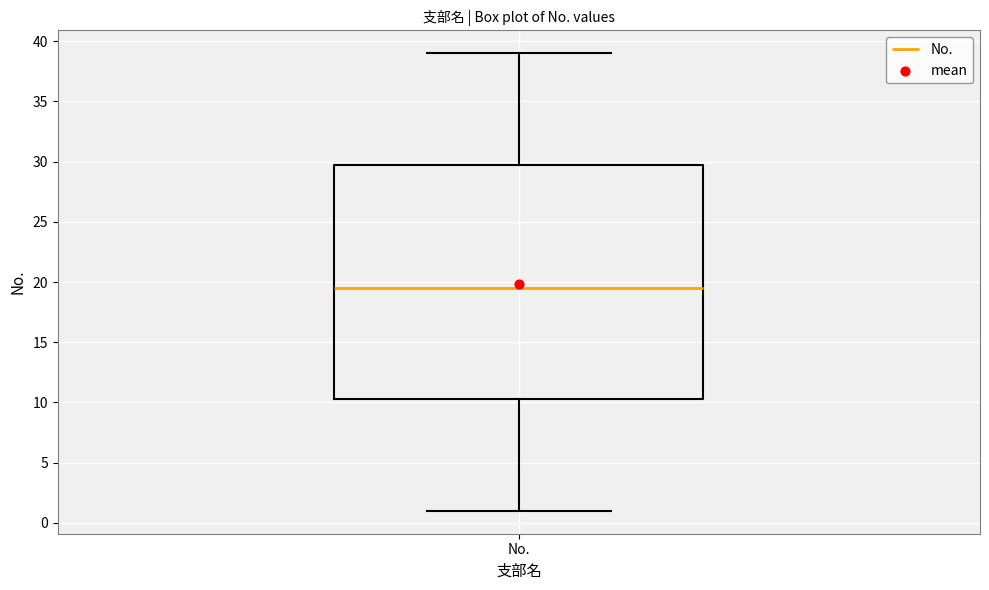

Read this box plot against the y-axis: the position of the median line, the range covered by the box, and the ends of both whiskers. The values are not printed on the chart, so give them approximately, as read against the axis.

median 19.5, box 10.5 to 30.0, whiskers 1.0 to 39.0